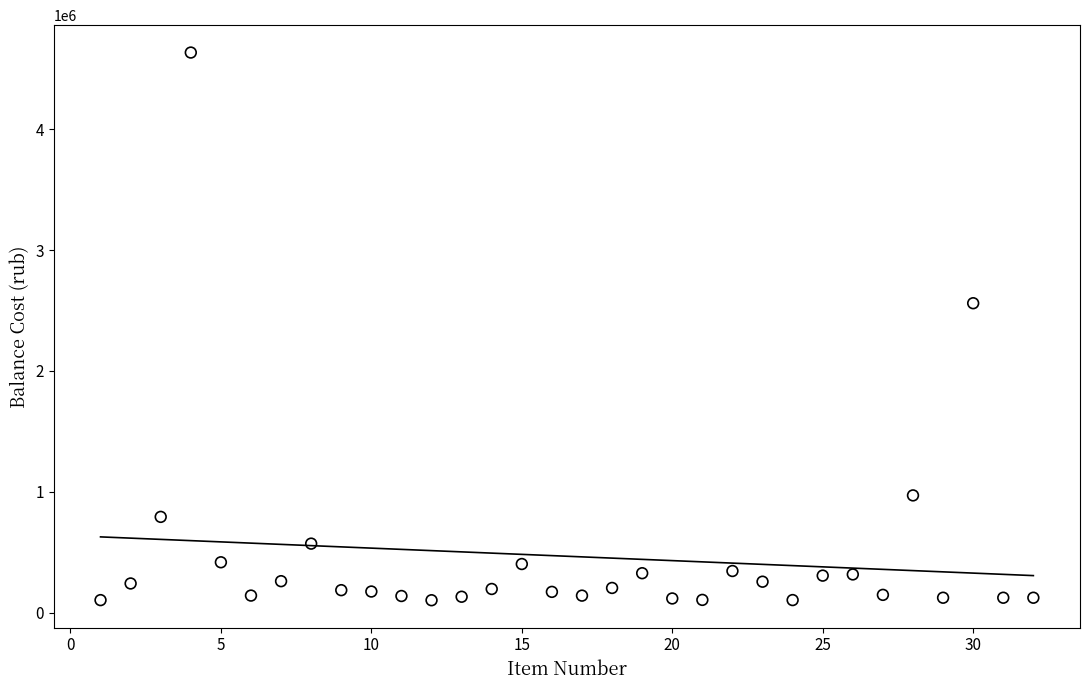

What is the range of Y values (max minus min)?

4530257.4